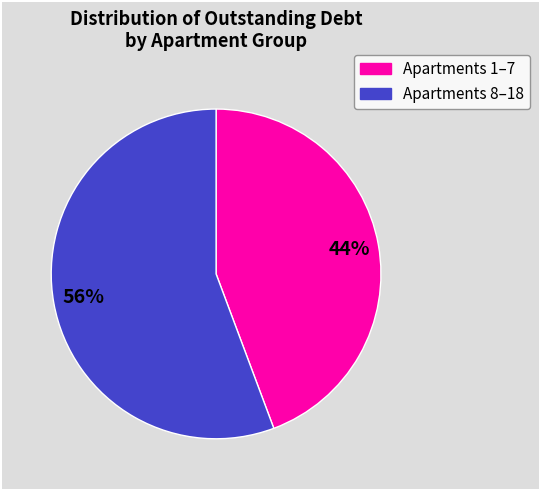

To the nearest percent, what is the average slice percentage?

50%